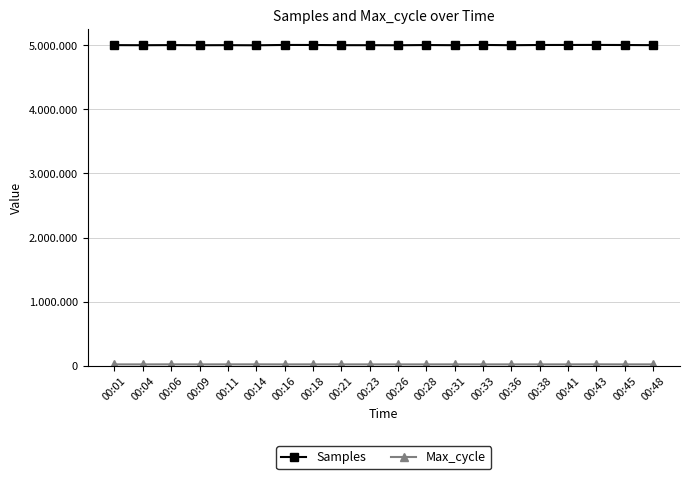

Reading left to right, what are all the values shown in this chart?

Samples: 5002266	5000745	5002520	5000692	5001670	4999757	5004939	5004394	5001495	5001138	5000281	5003623	5001193	5005101	5001076	5004330	5004665	5005335	5003969	5001850
Max_cycle: 20080	20116	20677	20076	20497	20752	20034	20378	20162	20038	20030	20037	20418	20123	20060	20057	20026	20801	20038	20072